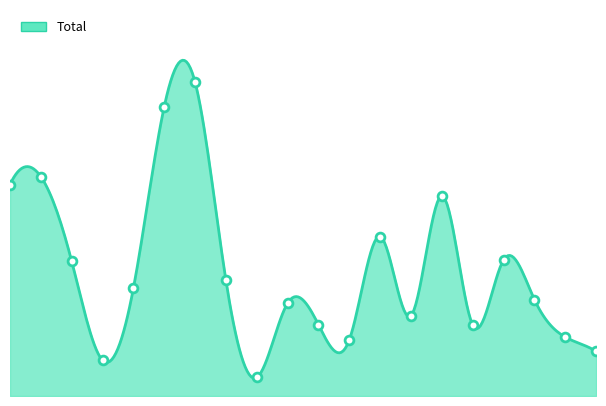

Between 06-05-2024 and 20-05-2024, which is larger?

06-05-2024